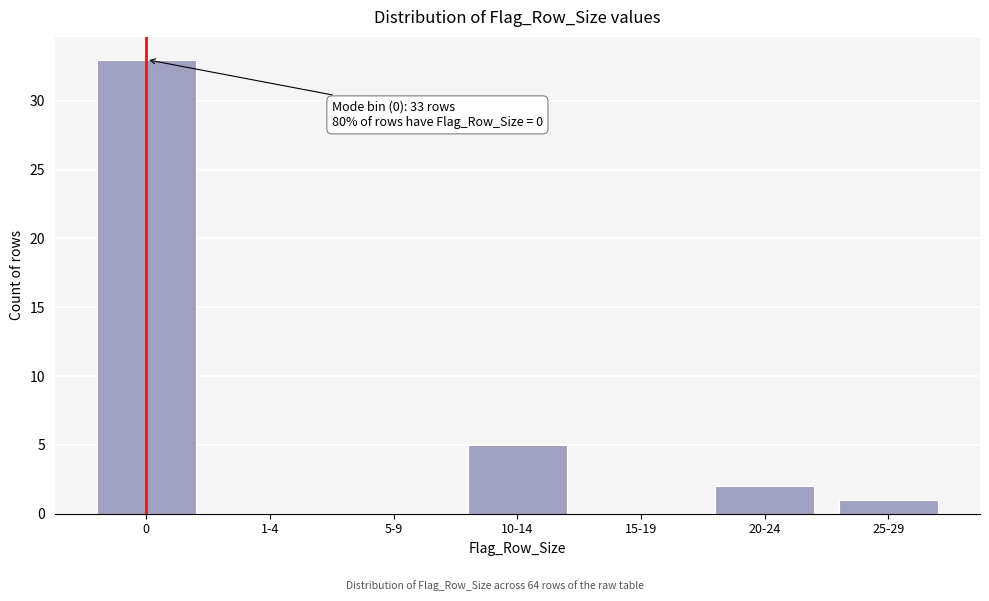

Reading right to left, transcribe all the data shown in this chart.

25-29=1	20-24=2	15-19=0	10-14=5	5-9=0	1-4=0	0=33